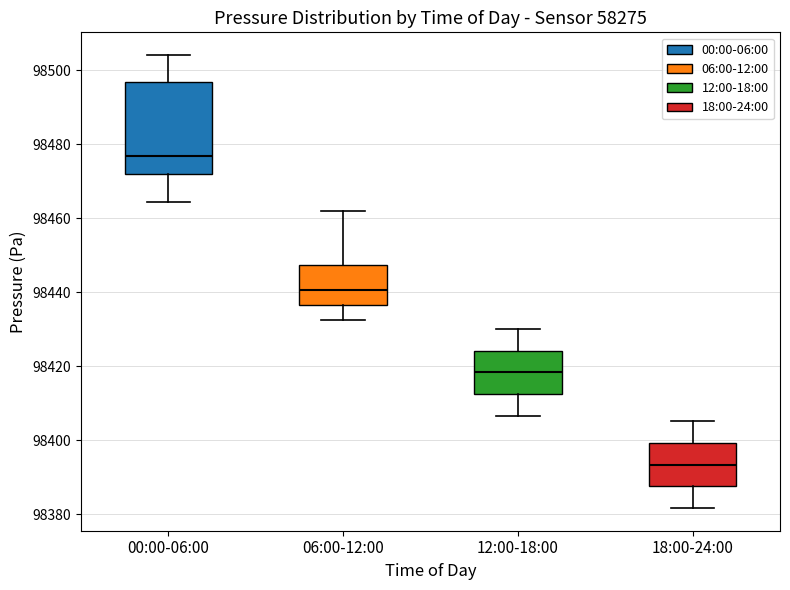

Reading left to right, read every box against the y-axis: the position of its median line, the range the box covers, and the ends of its whiskers. The values are not printed on the chart, so give them approximately, as read against the axis.

00:00-06:00: median 98476, box 98472 to 98496, whiskers 98464 to 98504
06:00-12:00: median 98440, box 98436 to 98448, whiskers 98432 to 98462
12:00-18:00: median 98418, box 98412 to 98424, whiskers 98406 to 98430
18:00-24:00: median 98394, box 98388 to 98400, whiskers 98382 to 98406